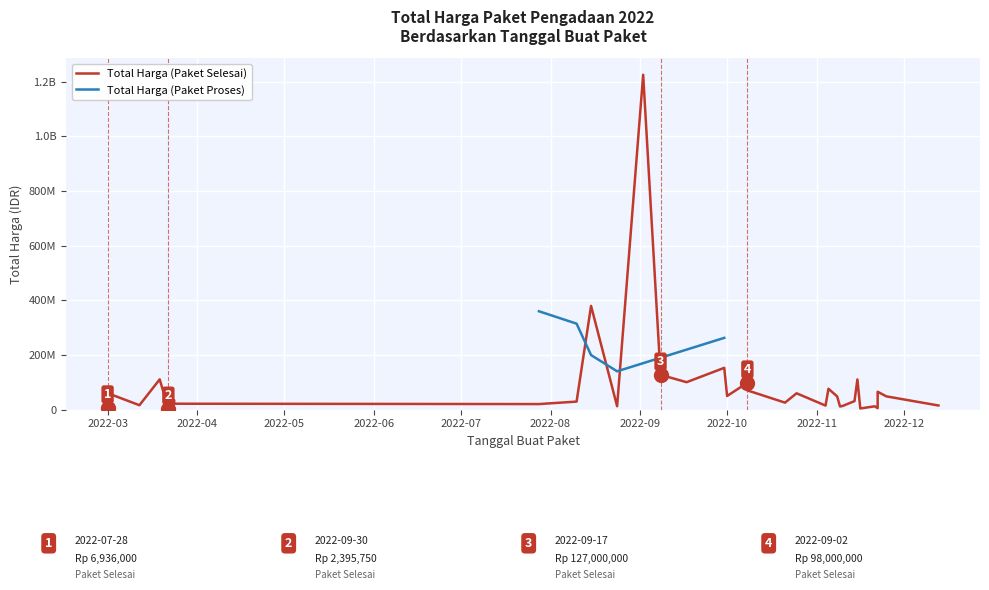

Where is the first local maximum for Total Harga (Paket Proses)?

2022-09-30